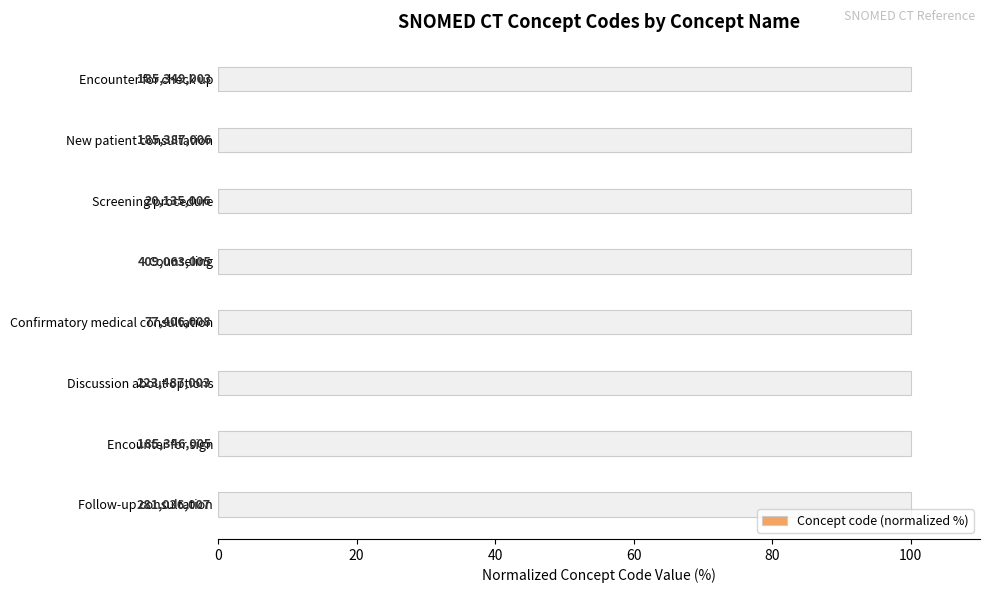

Count the number of data series in this chart.

1